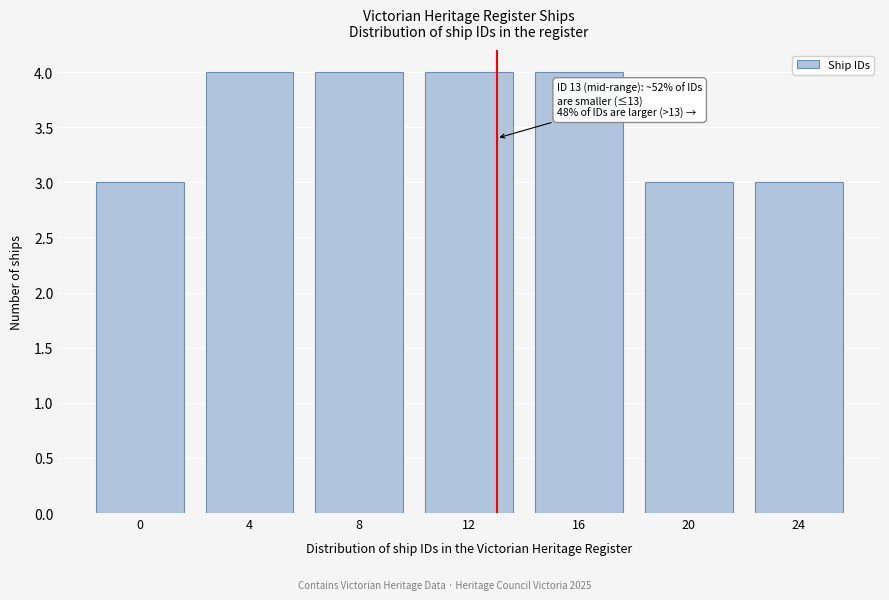

Reading left to right, list all the values displayed in this chart.

0=3	4=4	8=4	12=4	16=4	20=3	24=3